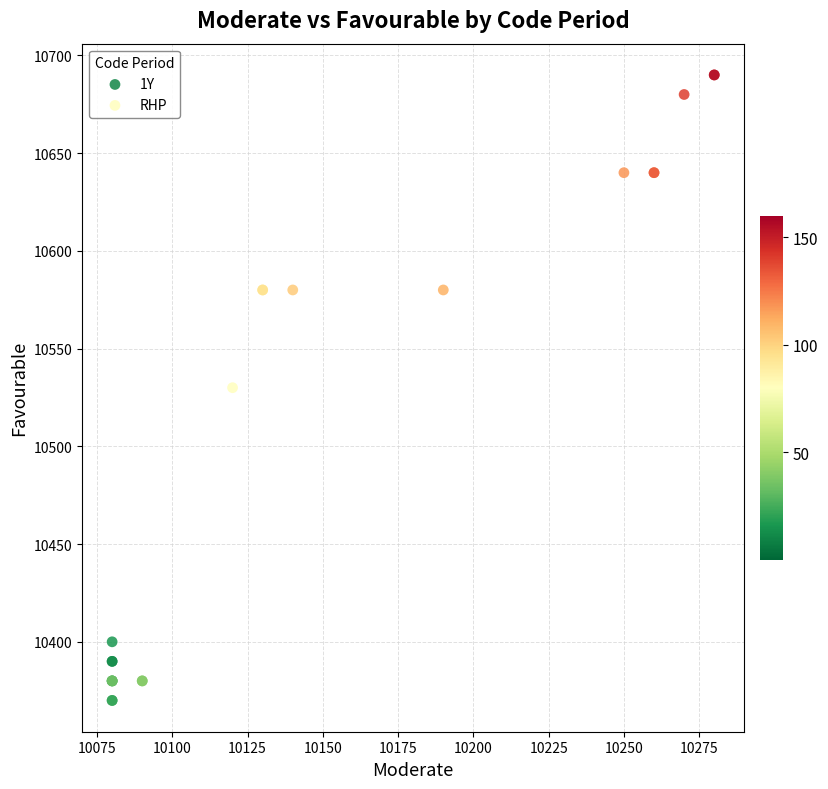

What are all the series names shown in the legend?

1Y, RHP